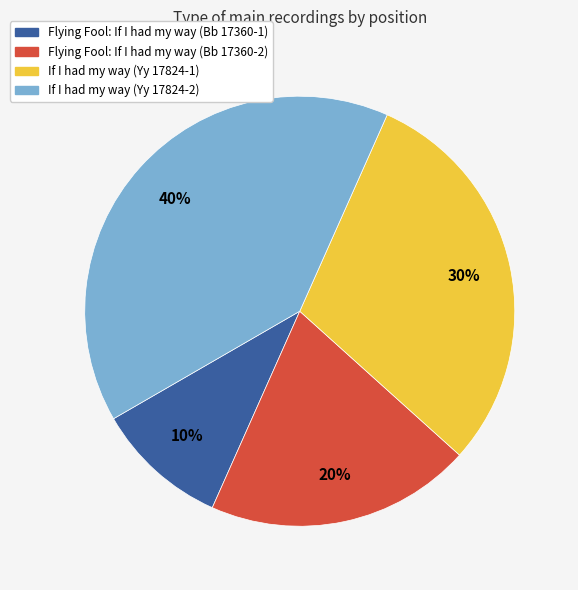

Does Flying Fool: If I had my way (Bb 17360-2) account for over 50% of the chart?

No